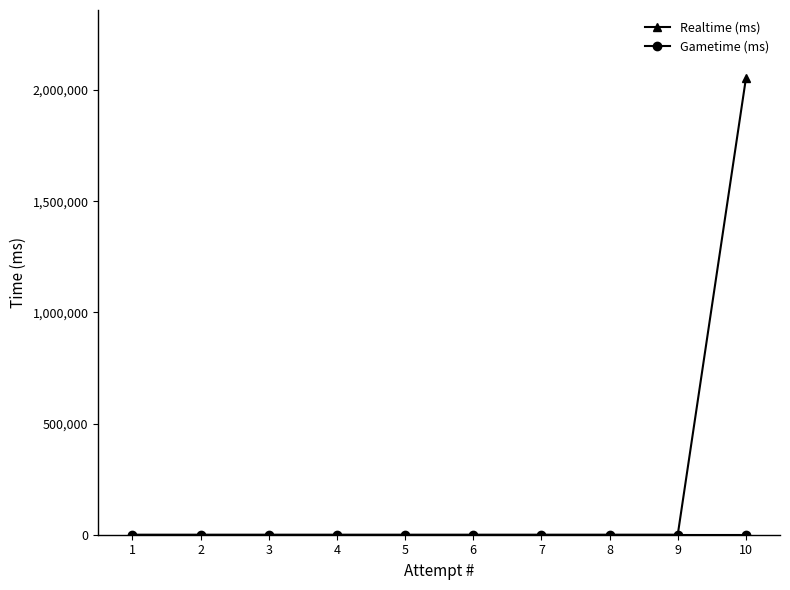

The value of Realtime (ms) at 5 is 1032875. True or false?

False